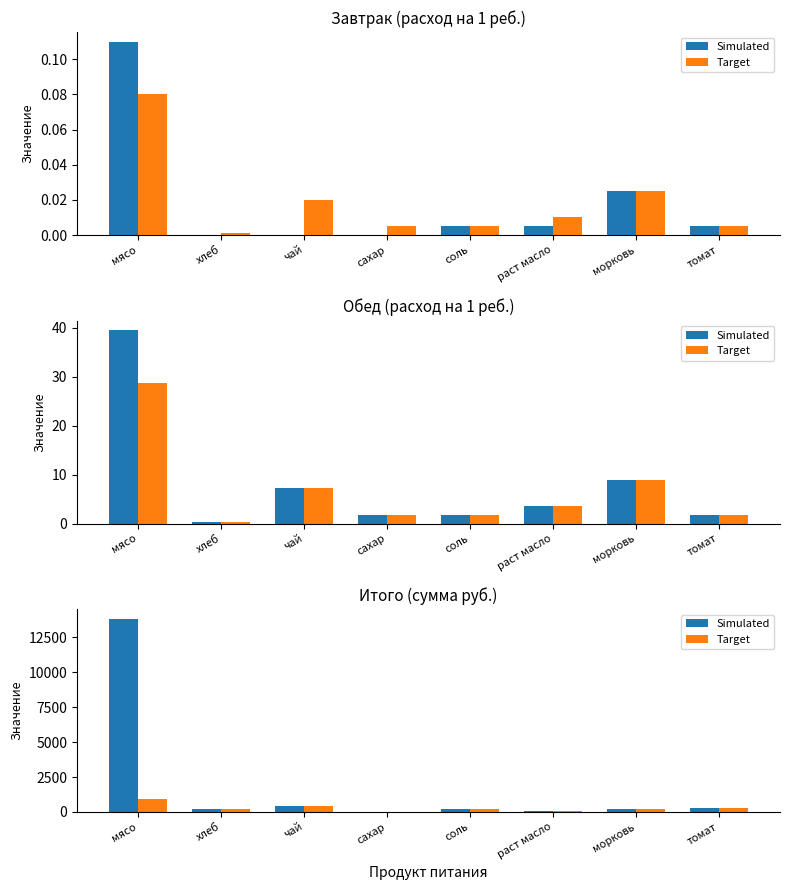

What is the difference between the second highest and second lowest values in the Simulated series?

341.0